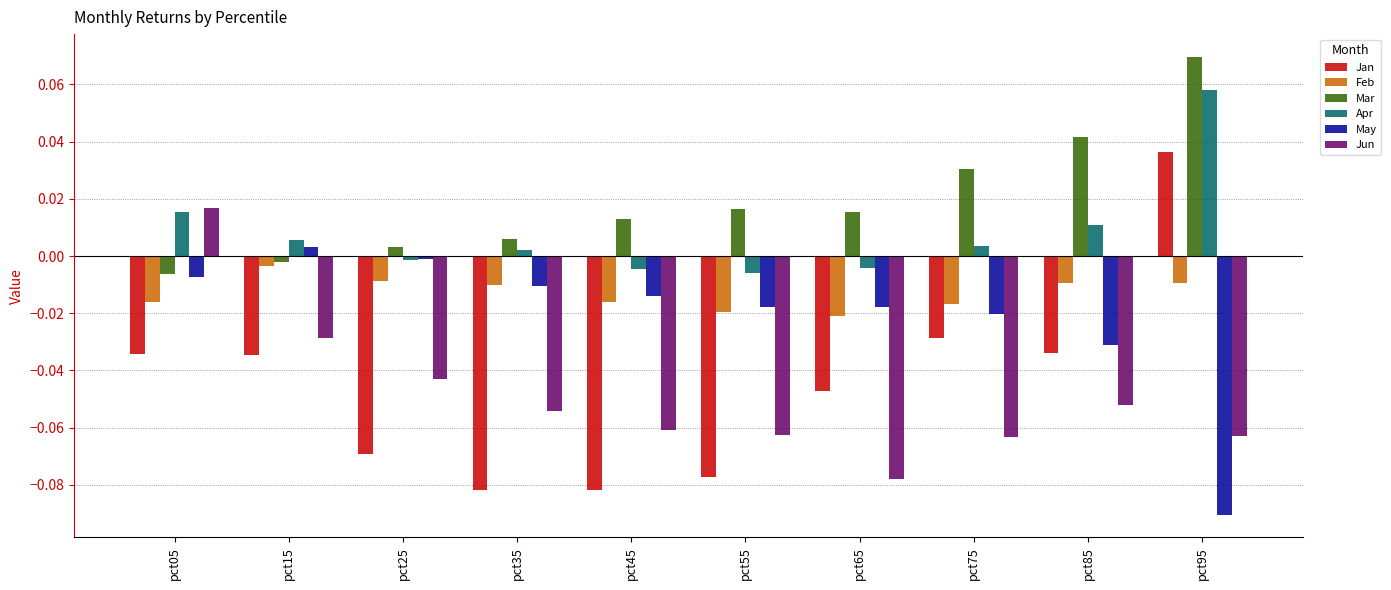

What is the sum of all Mar values?

0.2